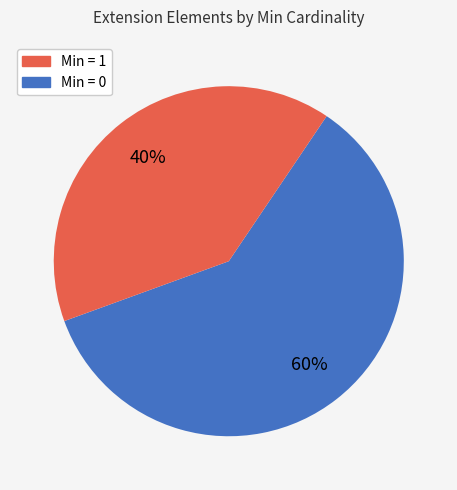

Is there a majority slice in this chart?

Yes